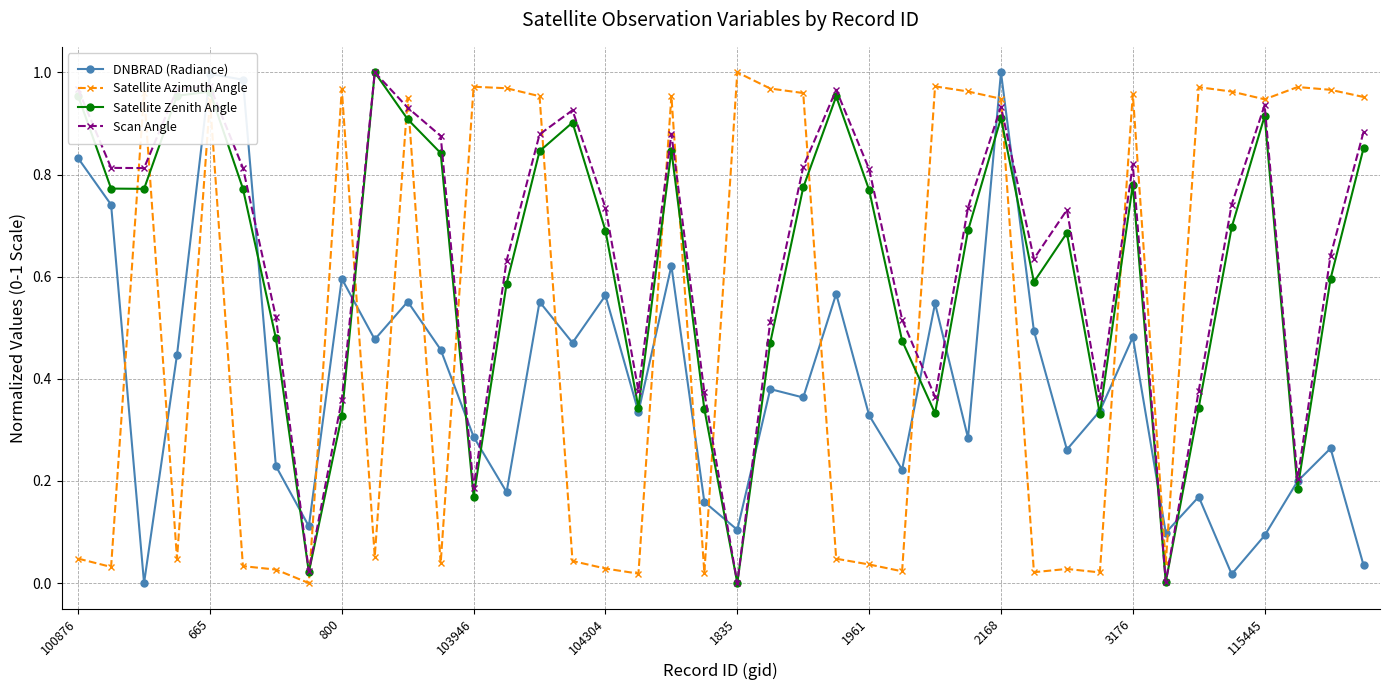

True or false: Satellite Azimuth Angle and DNBRAD (Radiance) cross at least once.

True